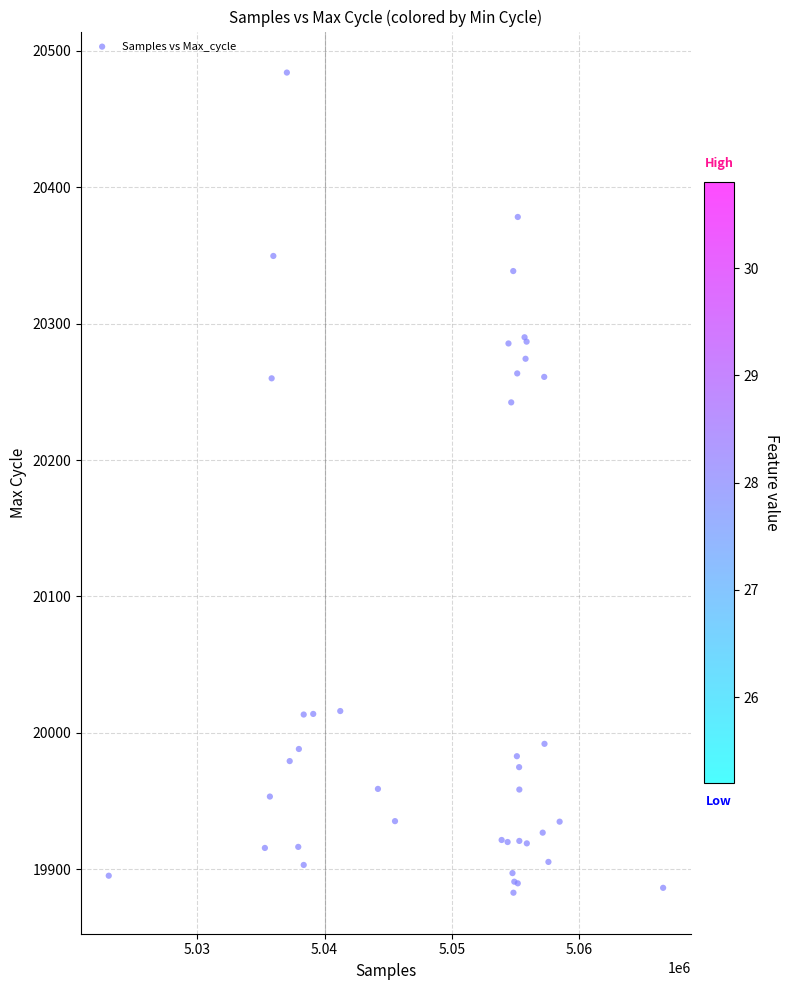

What Y value in the scatter plot is closest to 20183?

20242.2